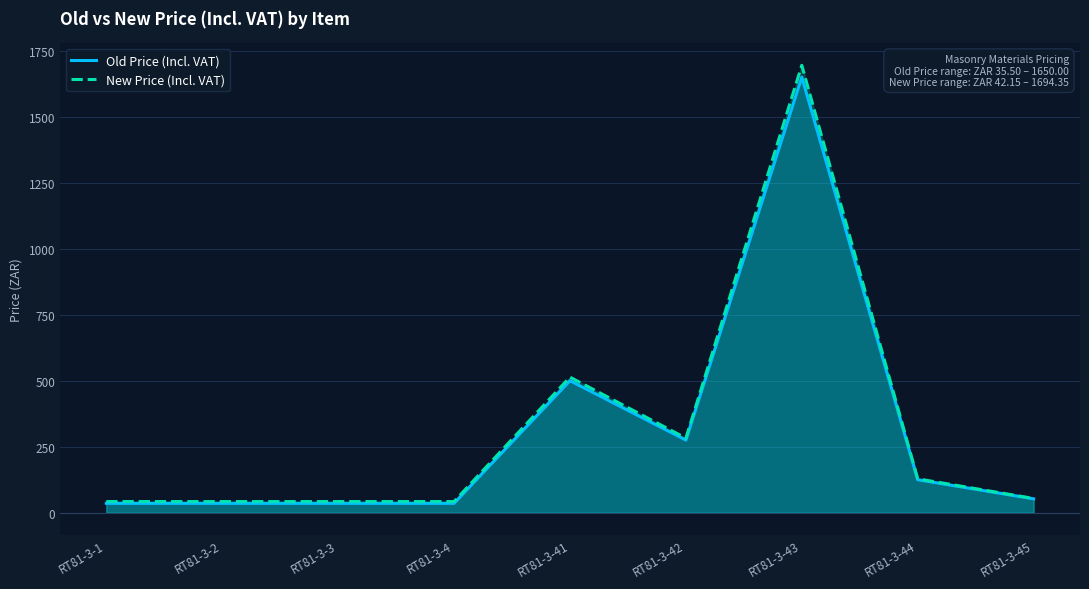

How many lines are shown in the chart?

2